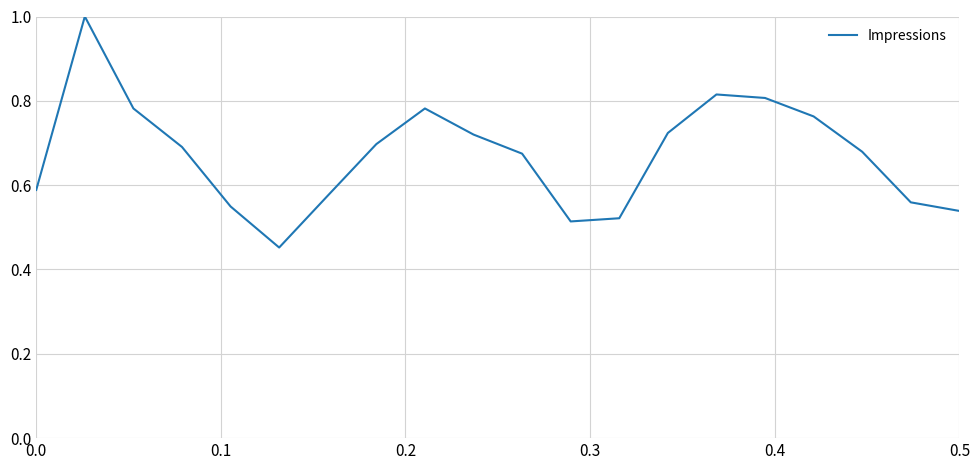

What is the greatest value displayed?

1.0